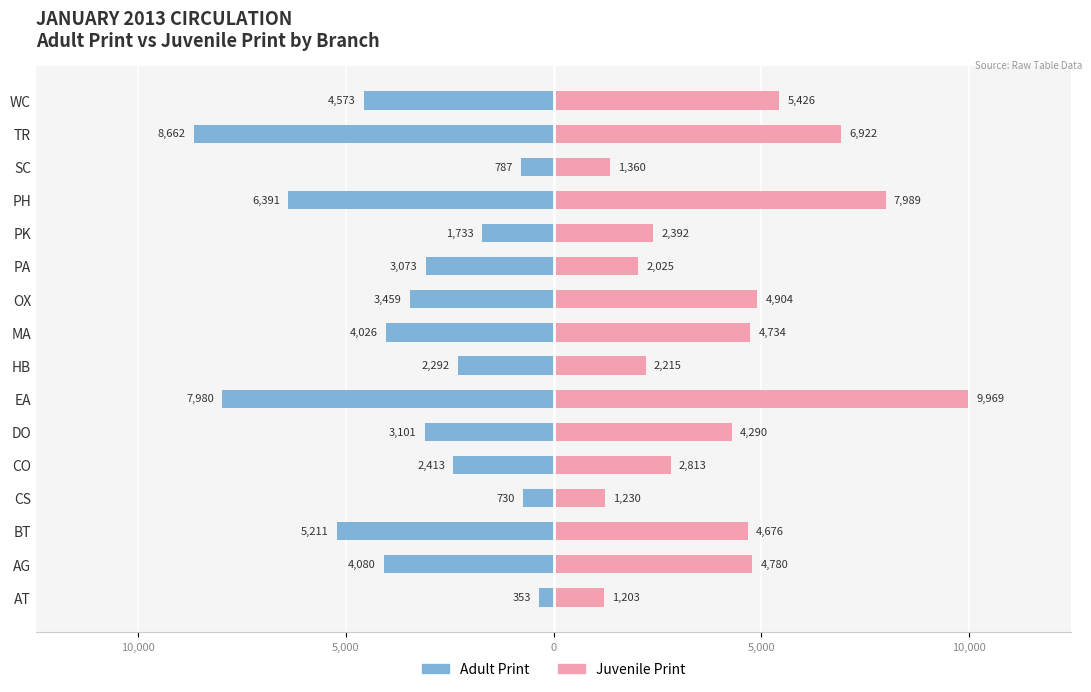

Does the chart contain stacked bars?

No